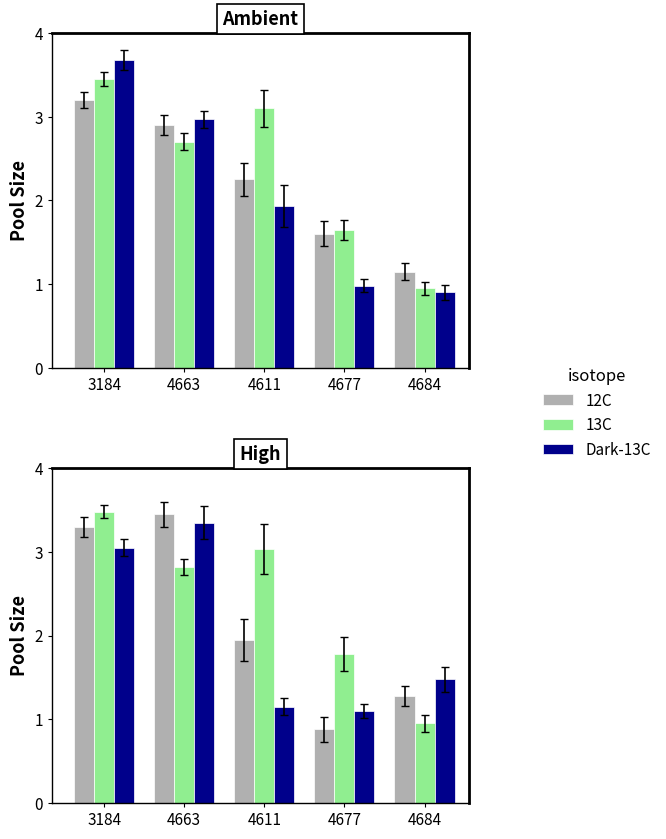

What is the label of the 3rd bar from the right?

4611